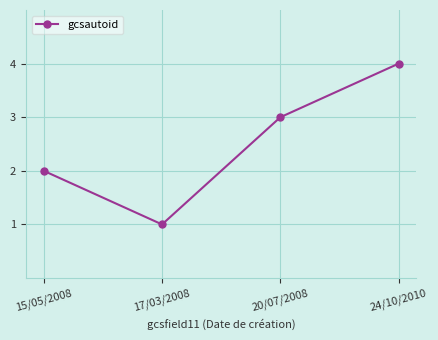

Count the number of categories in the chart.

4